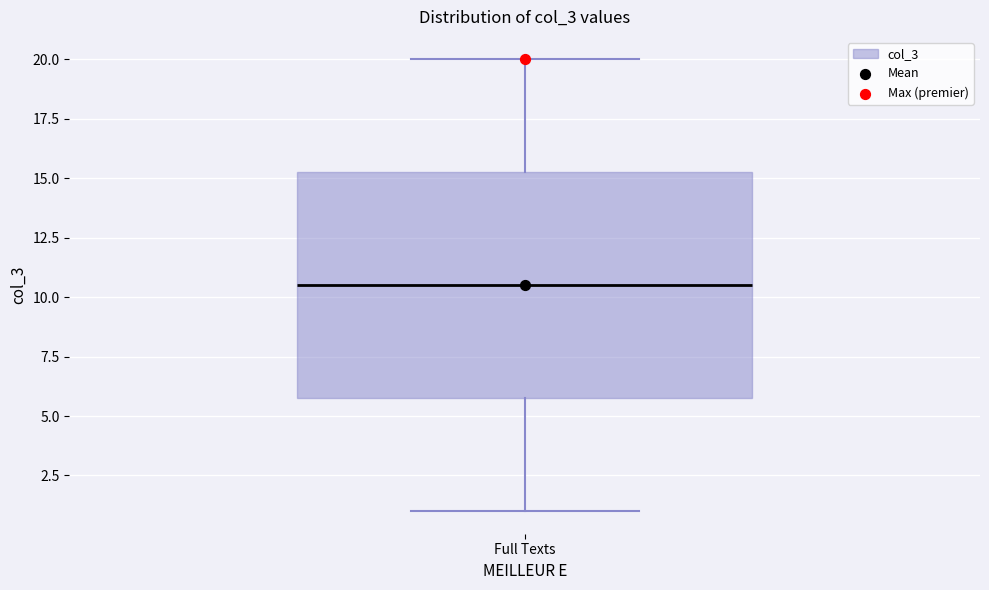

Where does the upper whisker of the box for Full Texts end on the y-axis? The values are not printed on the chart, so give them approximately, as read against the axis.

20.0